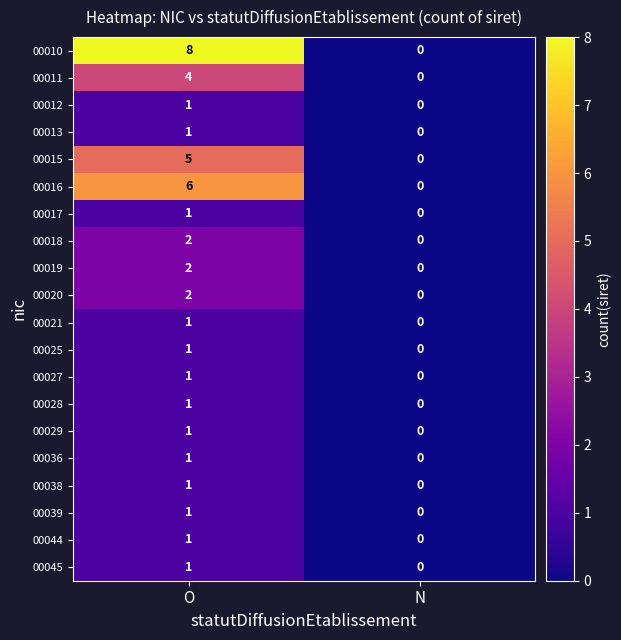

What is the sum of all 00010 values?

8